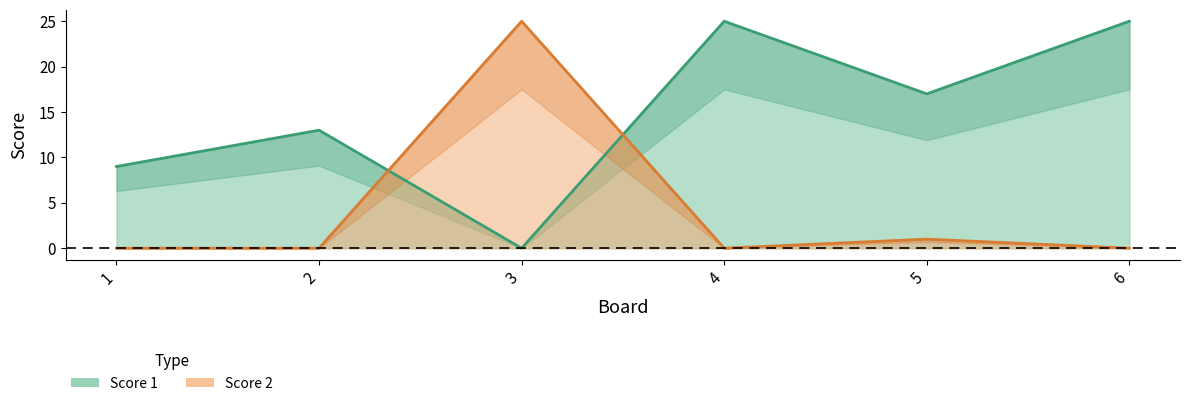

Count the number of categories in the chart.

6